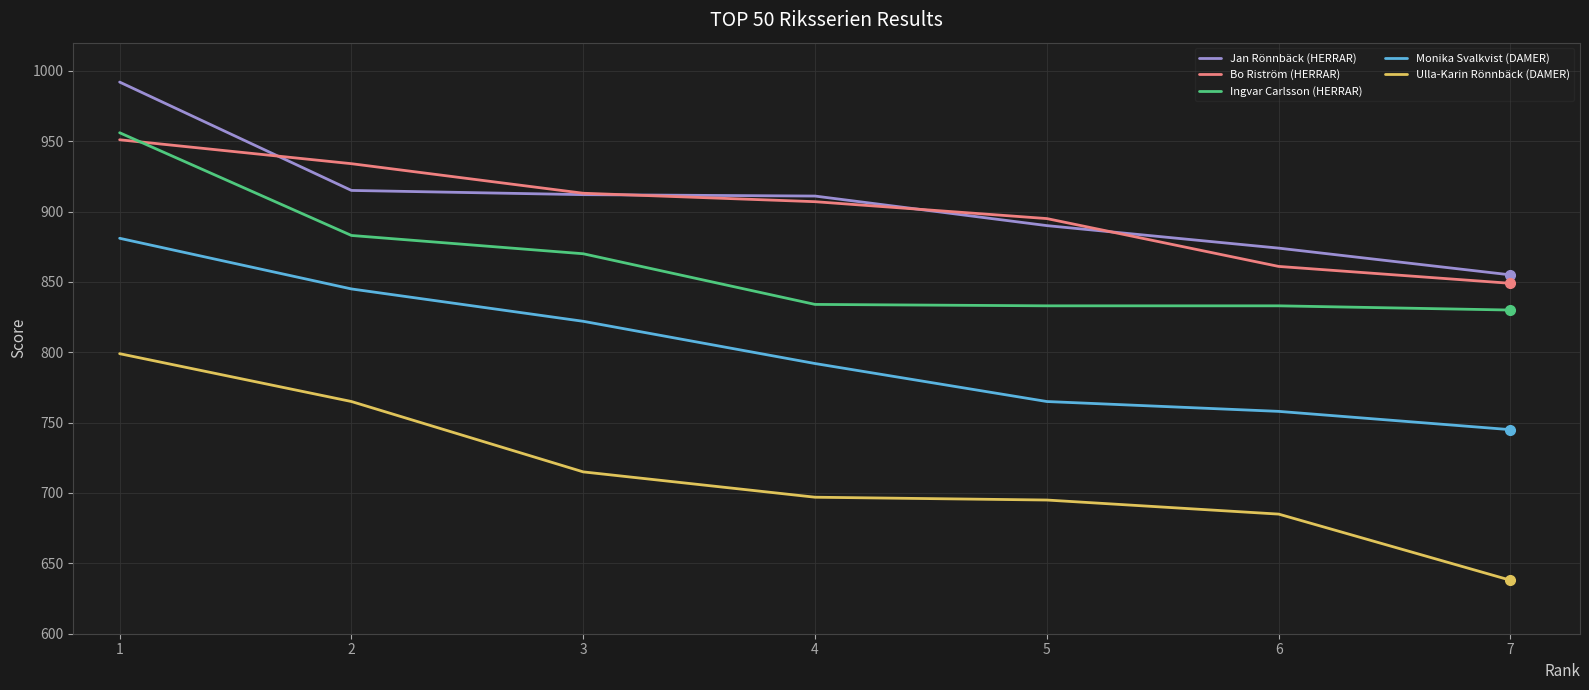

True or false: Ulla-Karin Rönnbäck (DAMER) and Jan Rönnbäck (HERRAR) cross at least once.

False